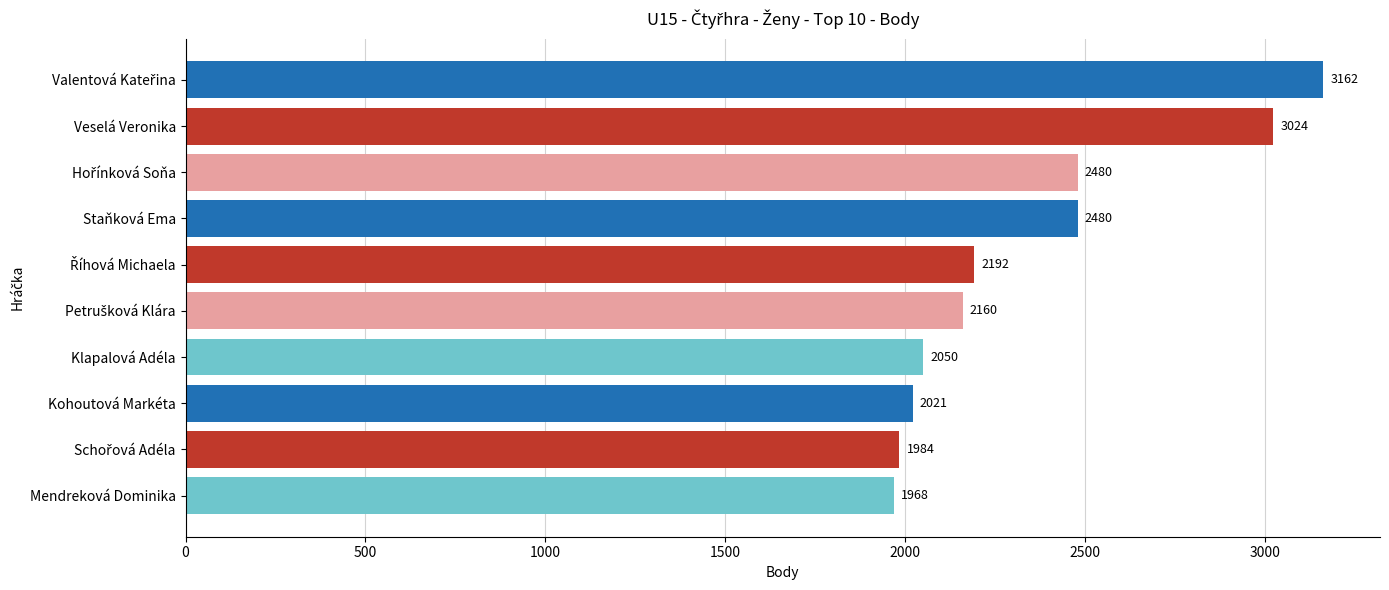

What position from the bottom is Veselá Veronika?

9